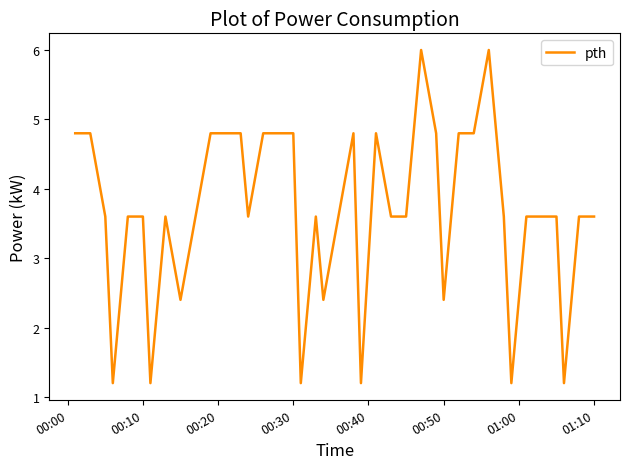

What is the smallest value displayed?

1.2